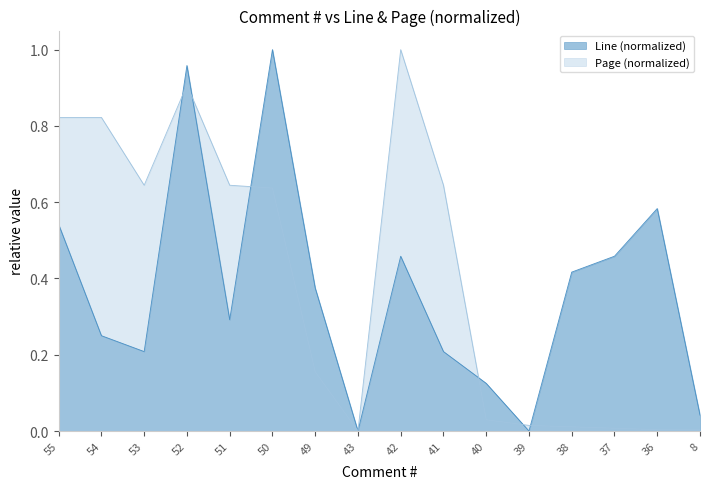

Rank the series by their maximum value, from lowest to highest.

Line, Page